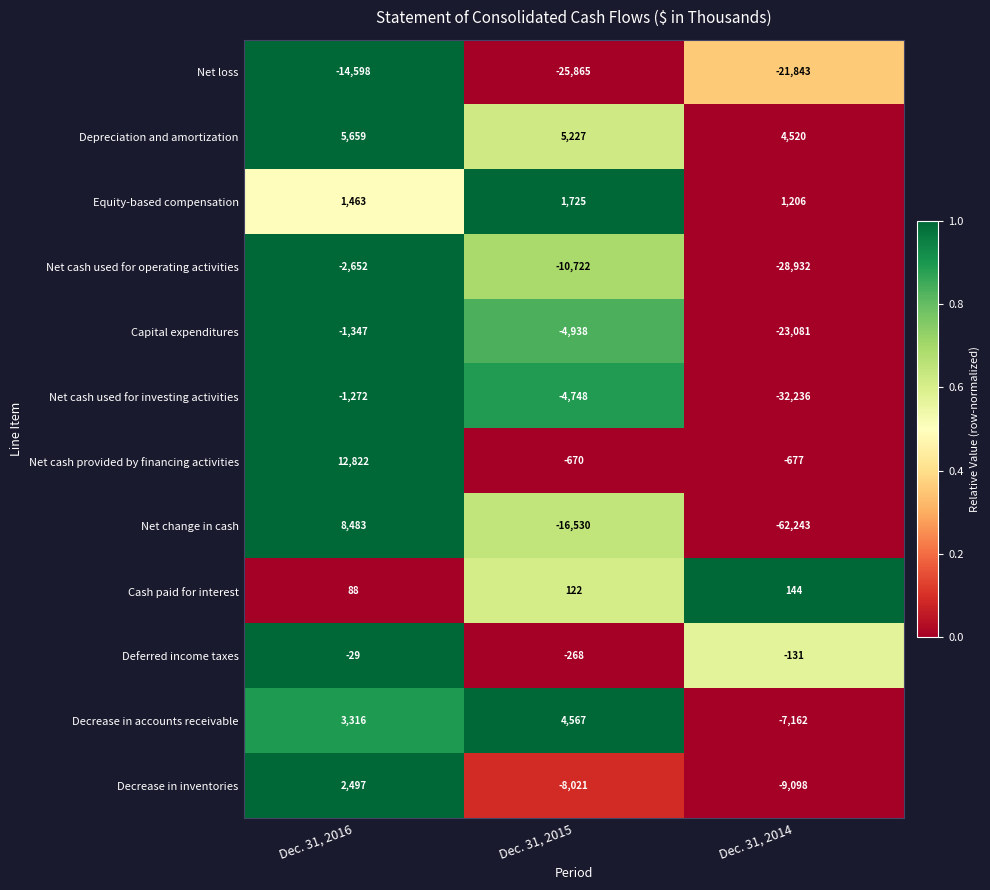

Where does the Capital expenditures series first go above -4938?

Dec. 31, 2016